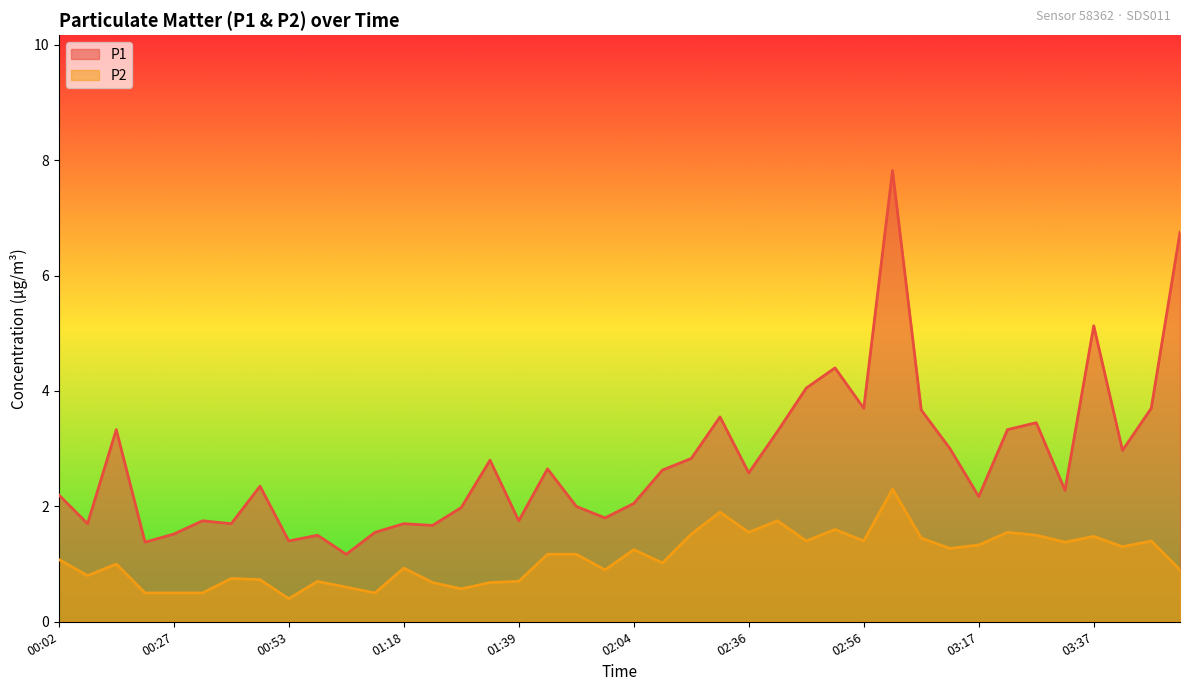

Reading left to right, what are all the values shown in this chart?

P1: 00:02=2.2	00:07=1.7	00:12=3.3	00:22=1.4	00:27=1.5	00:33=1.8	00:38=1.7	00:43=2.4	00:53=1.4	00:58=1.5	01:03=1.2	01:13=1.6	01:18=1.7	01:23=1.7	01:28=2.0	01:33=2.8	01:39=1.8	01:49=2.6	01:54=2.0	01:59=1.8	02:04=2.0	02:09=2.6	02:14=2.8	02:31=3.5	02:36=2.6	02:41=3.3	02:46=4.0	02:51=4.4	02:56=3.7	03:02=7.8	03:07=3.7	03:12=3.0	03:17=2.2	03:22=3.3	03:27=3.5	03:32=2.3	03:37=5.1	03:43=3.0	03:48=3.7	03:53=6.8
P2: 00:02=1.1	00:07=0.8	00:12=1.0	00:22=0.5	00:27=0.5	00:33=0.5	00:38=0.8	00:43=0.7	00:53=0.4	00:58=0.7	01:03=0.6	01:13=0.5	01:18=0.9	01:23=0.7	01:28=0.6	01:33=0.7	01:39=0.7	01:49=1.2	01:54=1.2	01:59=0.9	02:04=1.2	02:09=1.0	02:14=1.5	02:31=1.9	02:36=1.6	02:41=1.8	02:46=1.4	02:51=1.6	02:56=1.4	03:02=2.3	03:07=1.4	03:12=1.3	03:17=1.3	03:22=1.6	03:27=1.5	03:32=1.4	03:37=1.5	03:43=1.3	03:48=1.4	03:53=0.9